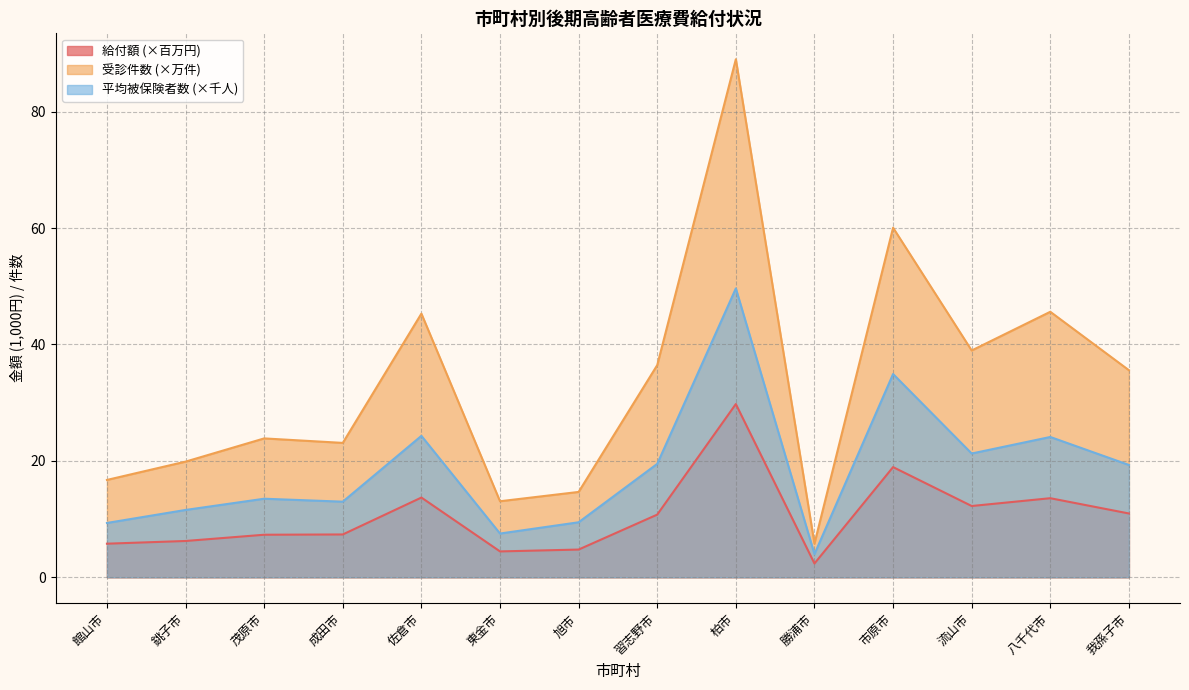

What is the sum of all 受診件数 values?

468.1